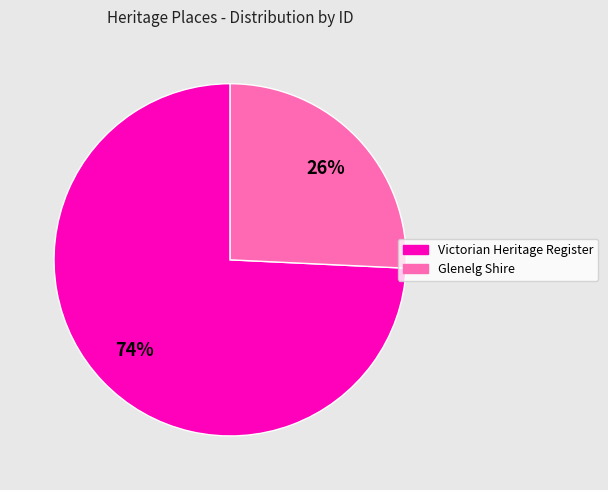

To the nearest percent, what is the difference between the largest and smallest slice percentages?

48%